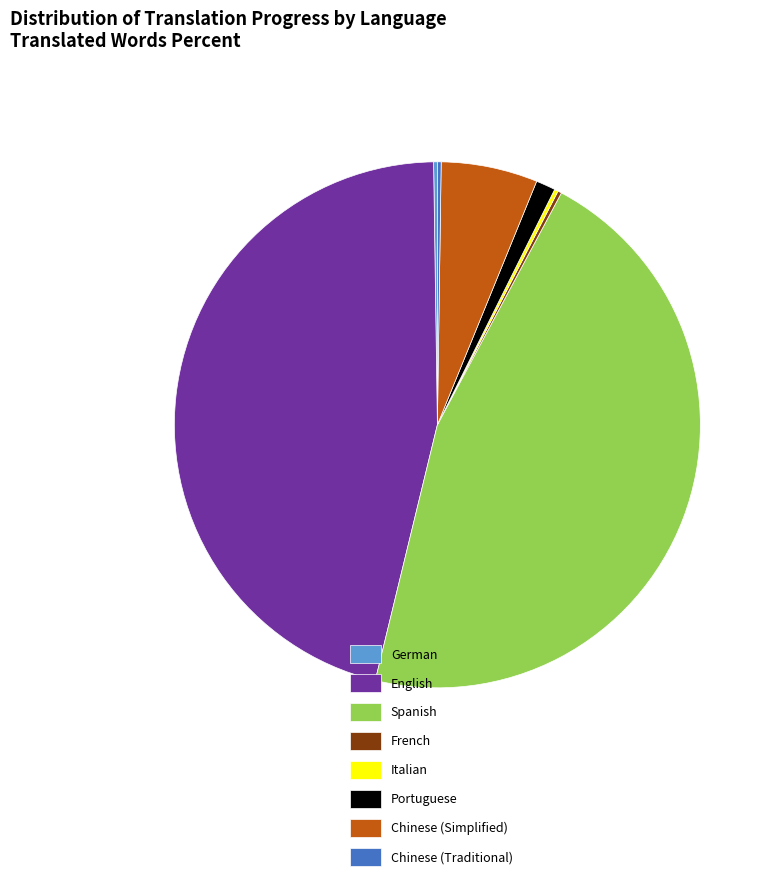

The Chinese (Simplified) slice represents 15% of the pie. True or false?

False